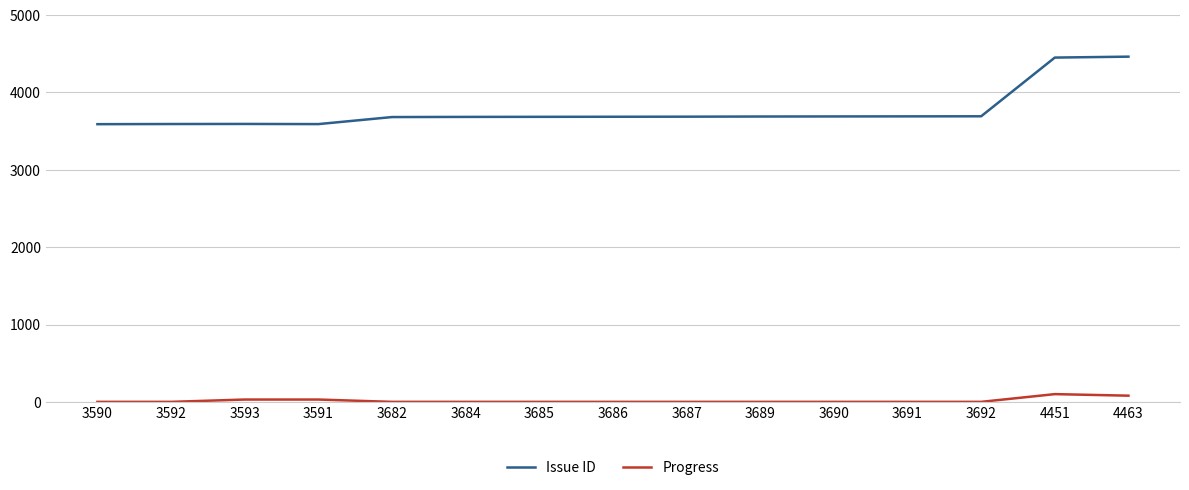

Is this an area chart (filled region under the line)?

No